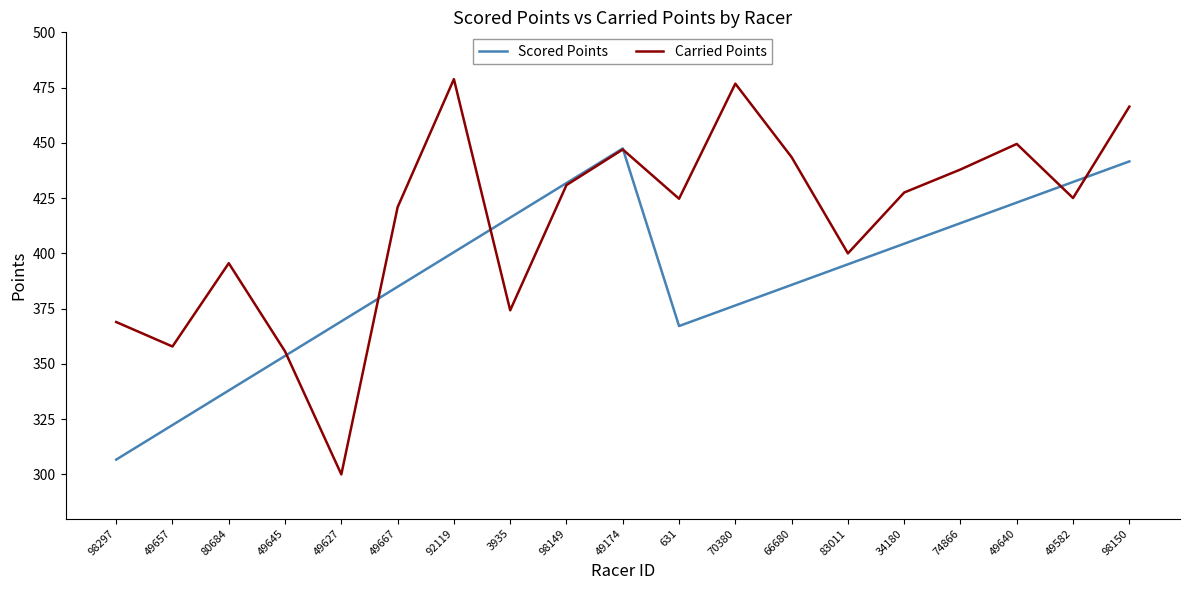

The value of Scored Points at 49667 is 384.9. True or false?

True